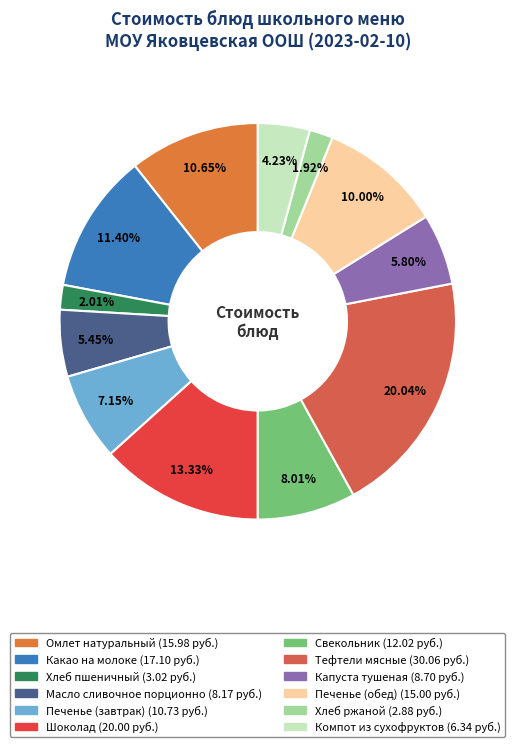

How much of the chart is everything except Печенье (завтрак)?

92.8%